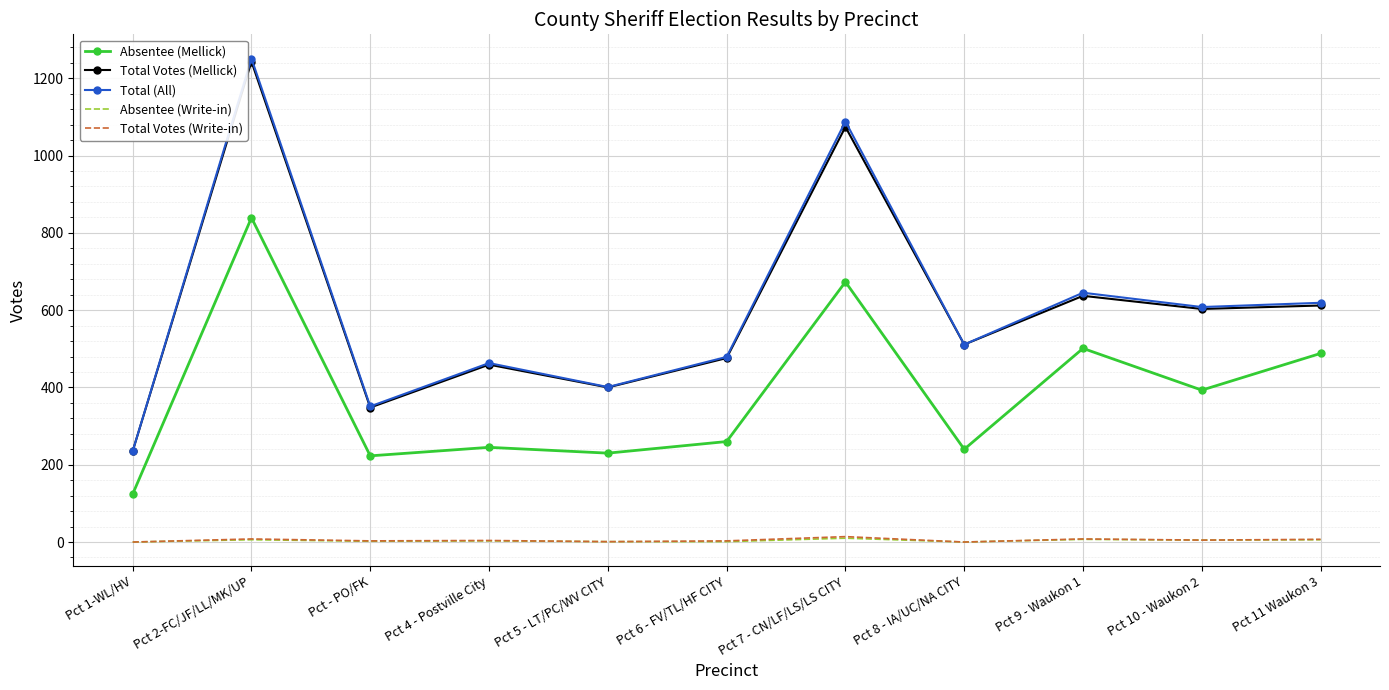

Which series has the widest spread of values?

Total (All)